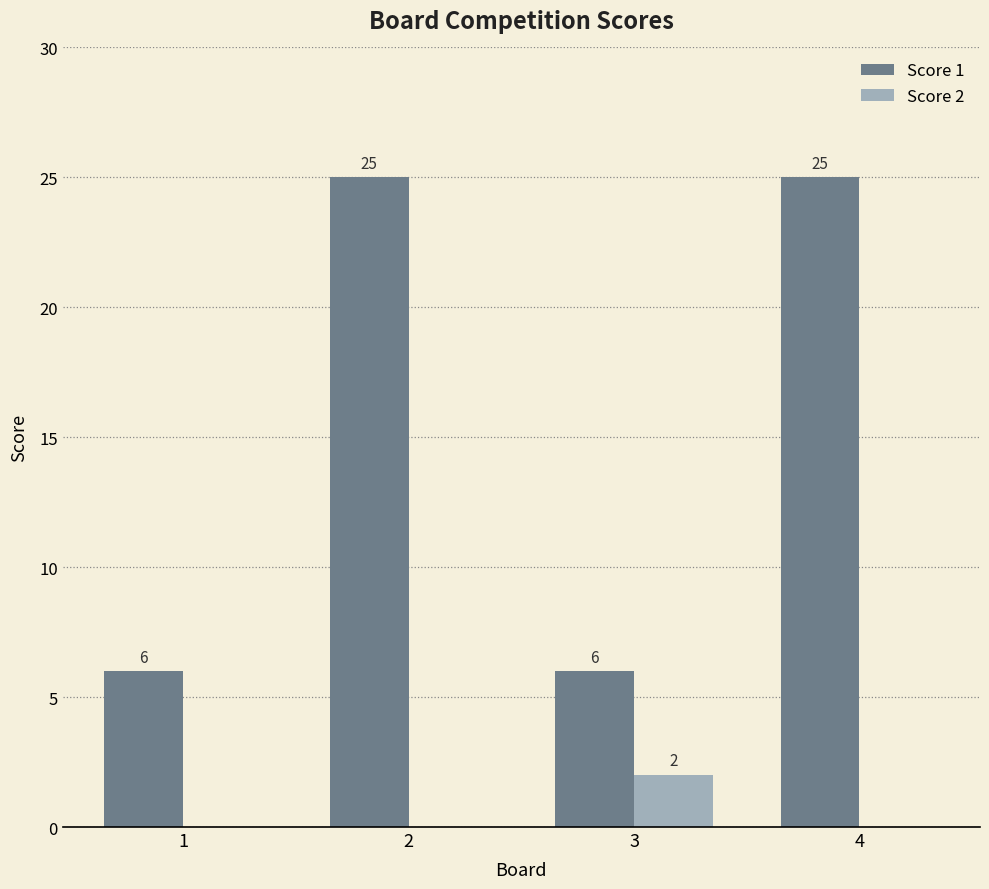

Is the value of Score 2 at 3 greater than the value of Score 1 at 3?

No